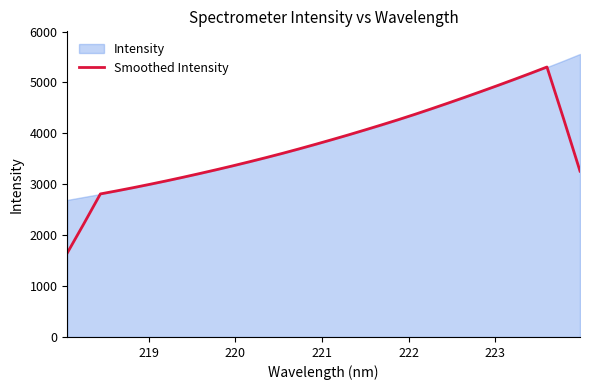

What is the lowest value of the Smoothed Intensity series?

1650.2